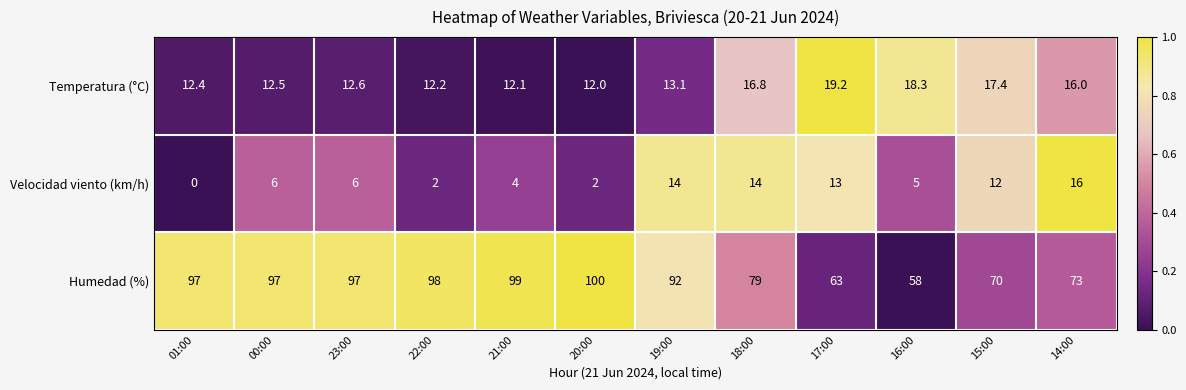

What is the lowest value of the Humedad (%) series?

58.0